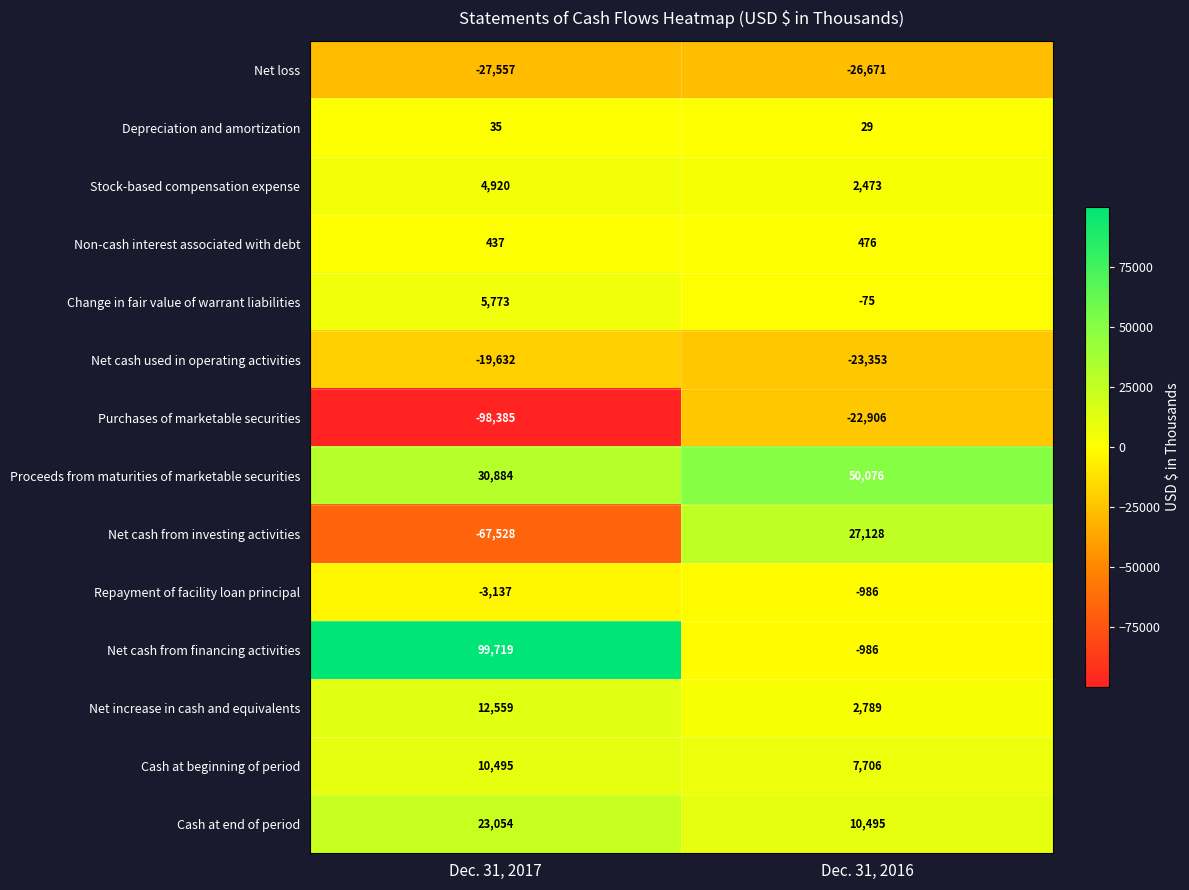

Is the value of Stock-based compensation expense at Dec. 31, 2017 greater than the value of Repayment of facility loan principal at Dec. 31, 2016?

Yes